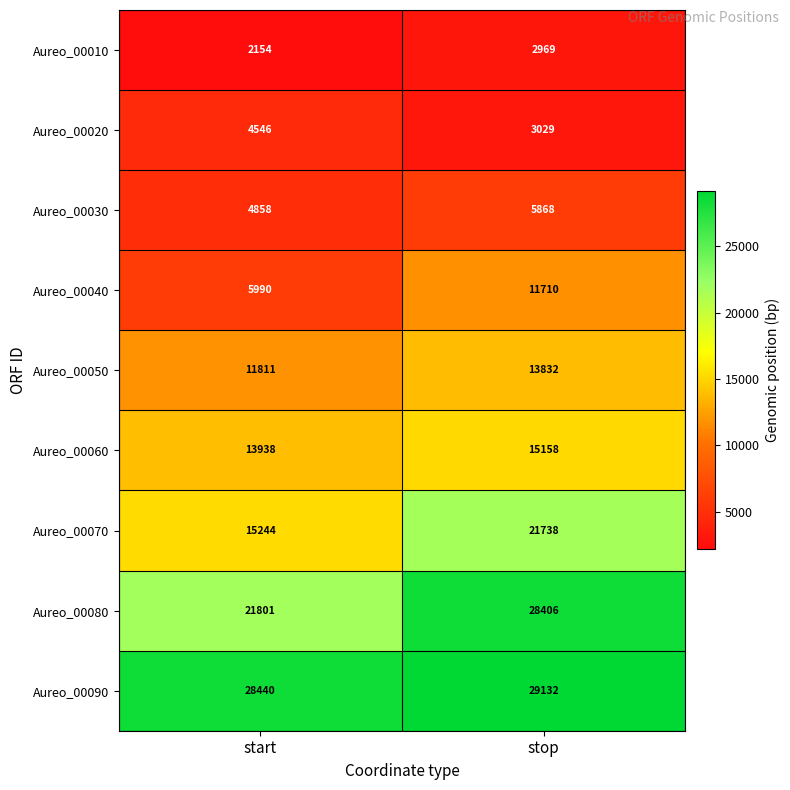

Reading right to left, transcribe all the data shown in this chart.

Aureo_00010: 2969	2154
Aureo_00020: 3029	4546
Aureo_00030: 5868	4858
Aureo_00040: 11710	5990
Aureo_00050: 13832	11811
Aureo_00060: 15158	13938
Aureo_00070: 21738	15244
Aureo_00080: 28406	21801
Aureo_00090: 29132	28440